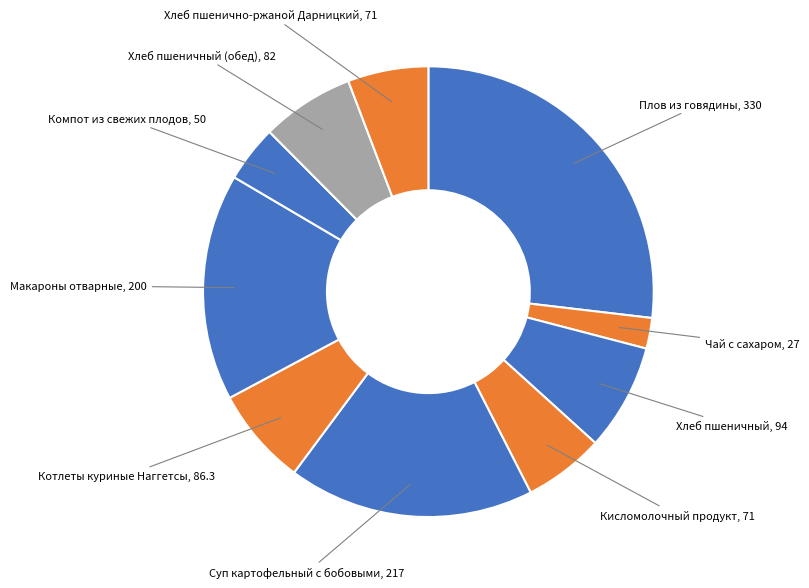

Does Чай с сахаром represent more than half of the total?

No